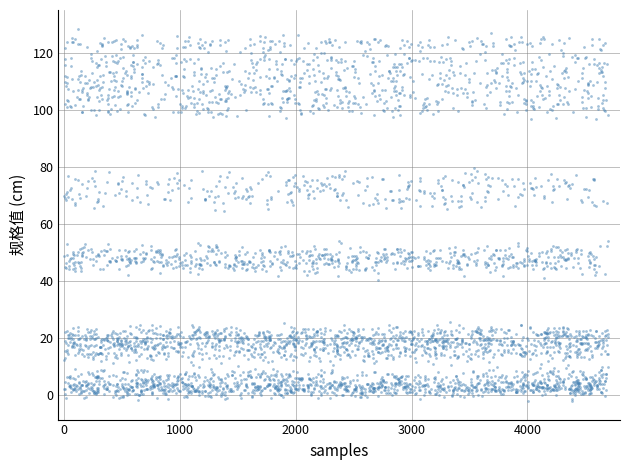

What is the range of X values (max minus min)?

4698.3